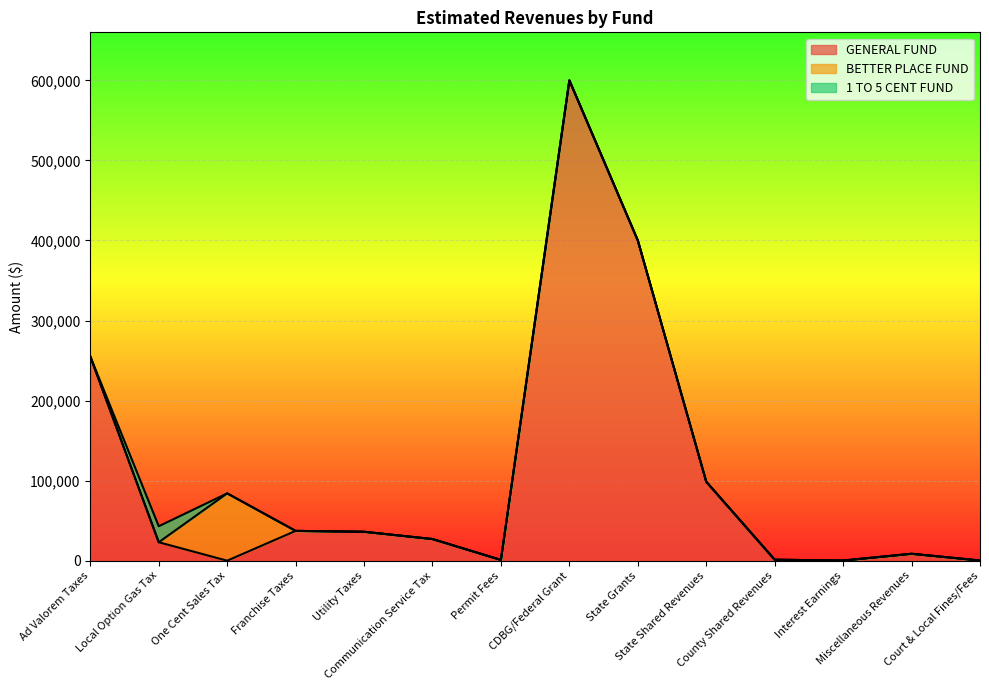

True or false: GENERAL FUND and 1 TO 5 CENT FUND cross at least once.

False